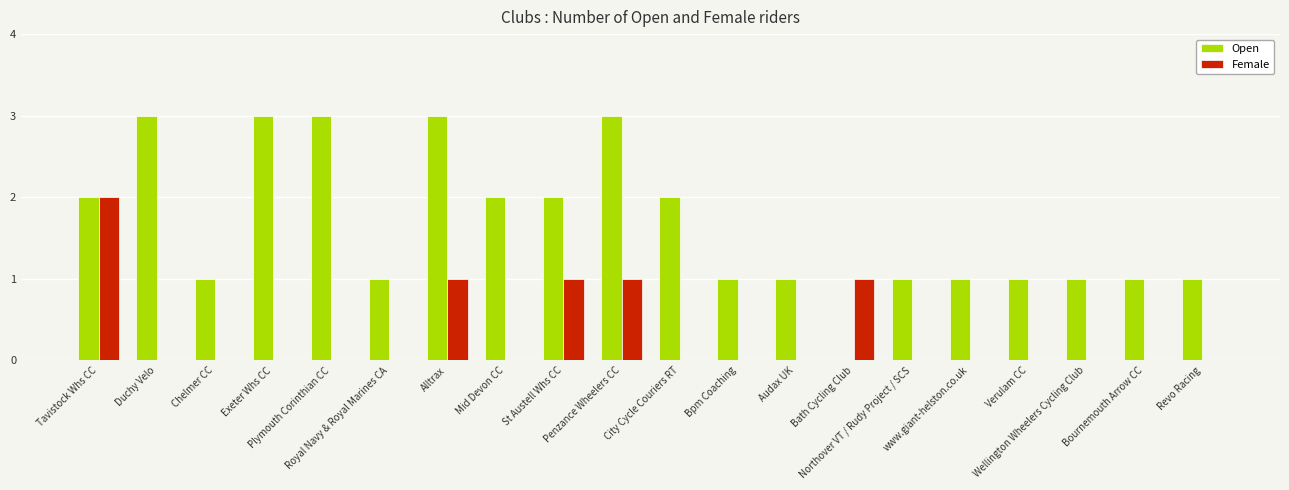

Which series has the largest total across all categories?

Open